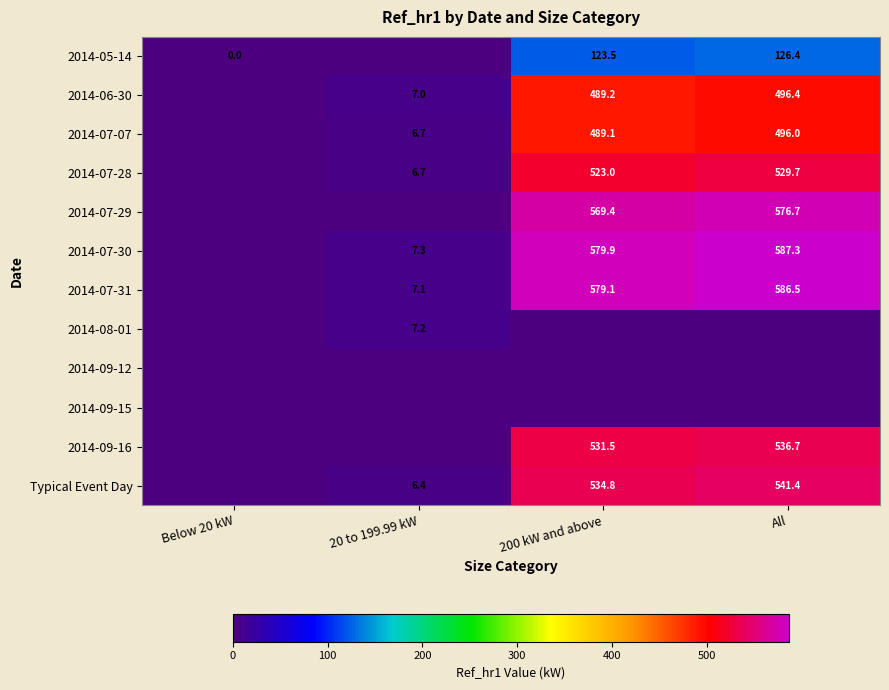

True or false: 2014-07-07 has a value of 772.0 at 200 kW and above.

False